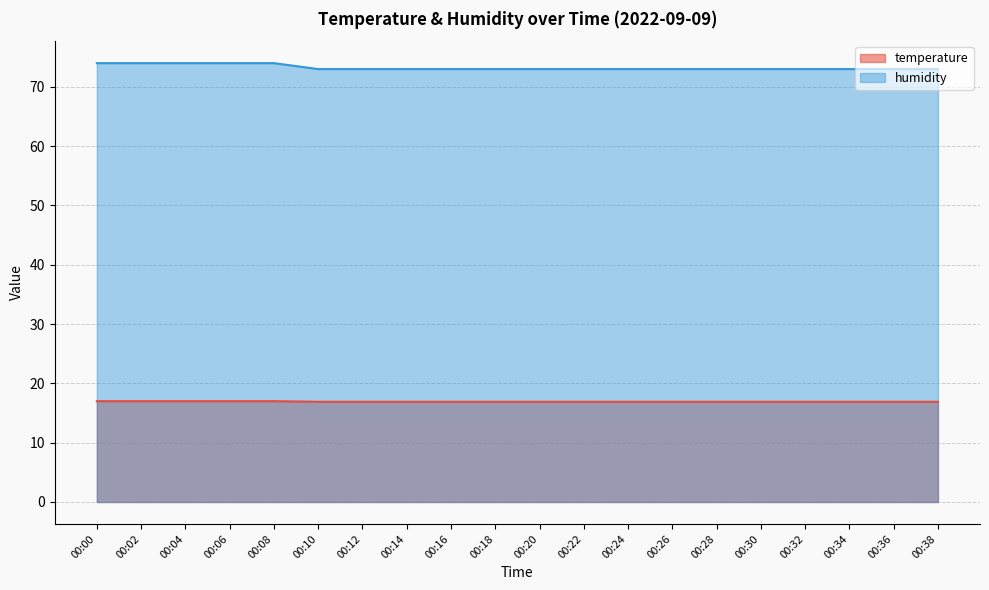

True or false: temperature and humidity cross at least once.

False